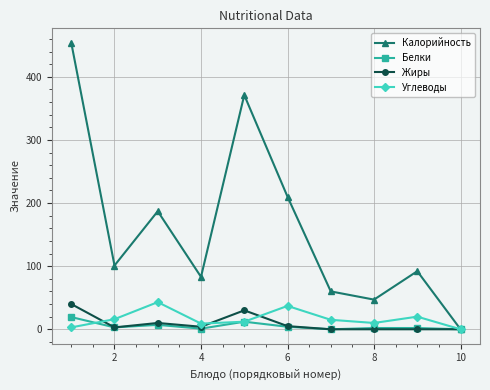

What is the average value of the Белки series?

5.0